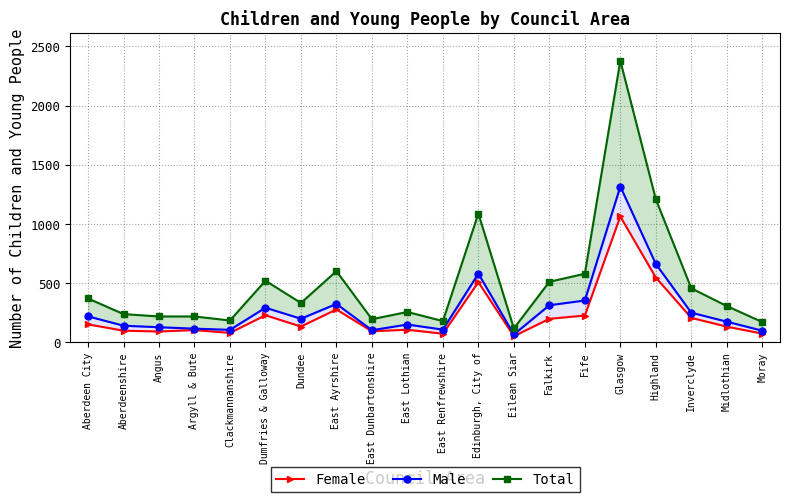

What is the value of the Total point at the 3rd from the left?

218